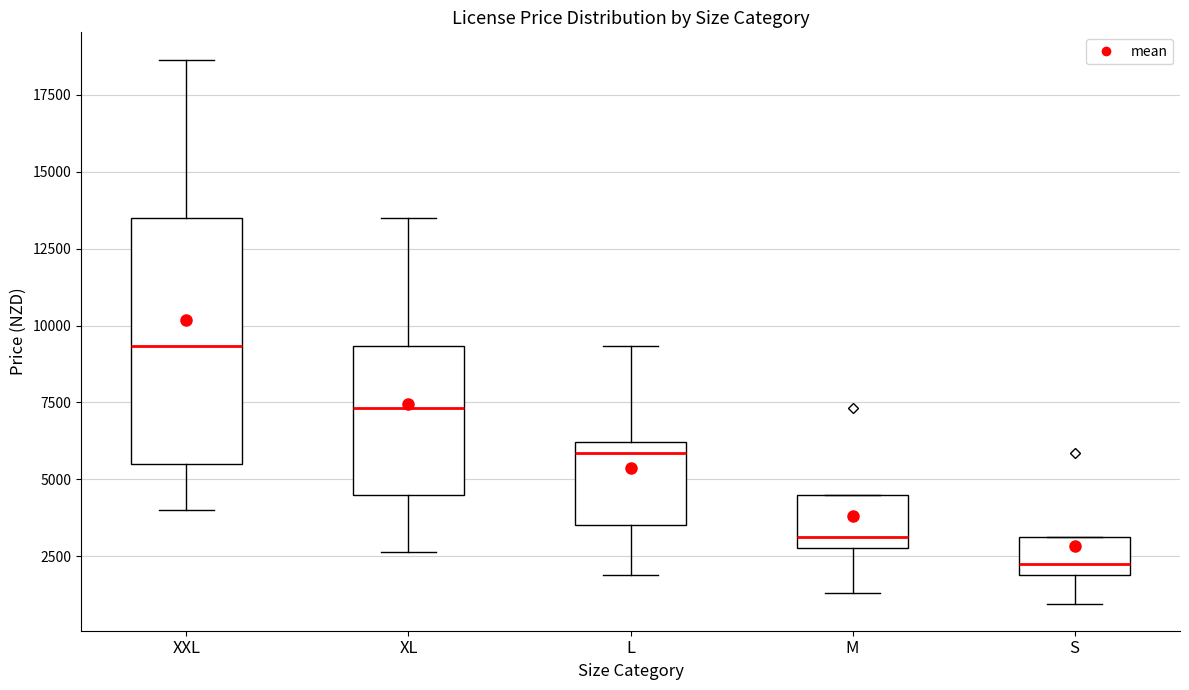

Reading left to right, transcribe this box plot: for each box, give where its median line is, the range the box spans, and where its two whiskers end, as read against the y-axis. The values are not printed on the chart, so give them approximately, as read against the axis.

XXL: median 9500, box 5500 to 13500, whiskers 4000 to 18500
XL: median 7500, box 4500 to 9500, whiskers 2500 to 13500
L: median 6000 (just below the box's upper edge), box 3500 to 6000, whiskers 2000 to 9500
M: median 3000 (just above the box's lower edge), box 3000 to 4500, whiskers 1500 to 4500
S: median 2500, box 2000 to 3000, whiskers 1000 to 3000